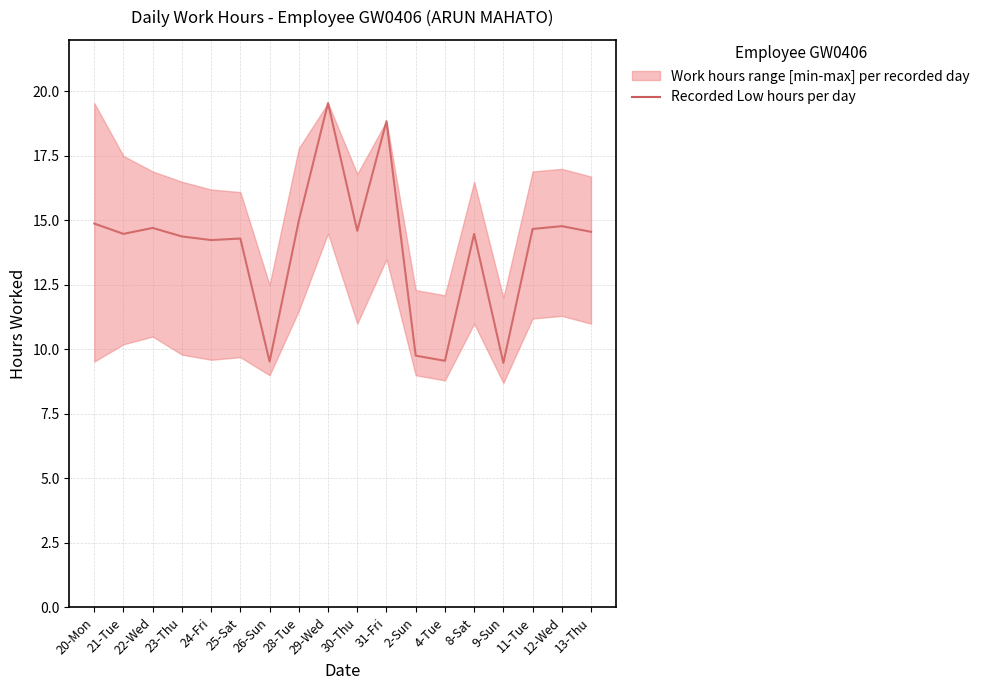

What value does the data have at 12-Wed?

14.8